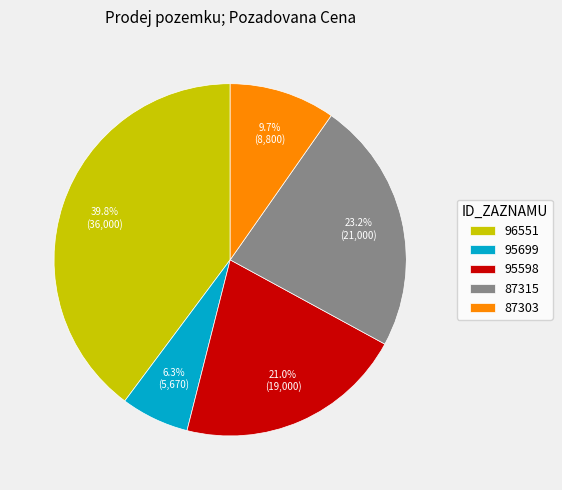

Rank the categories by value from highest to lowest.

96551, 87315, 95598, 87303, 95699